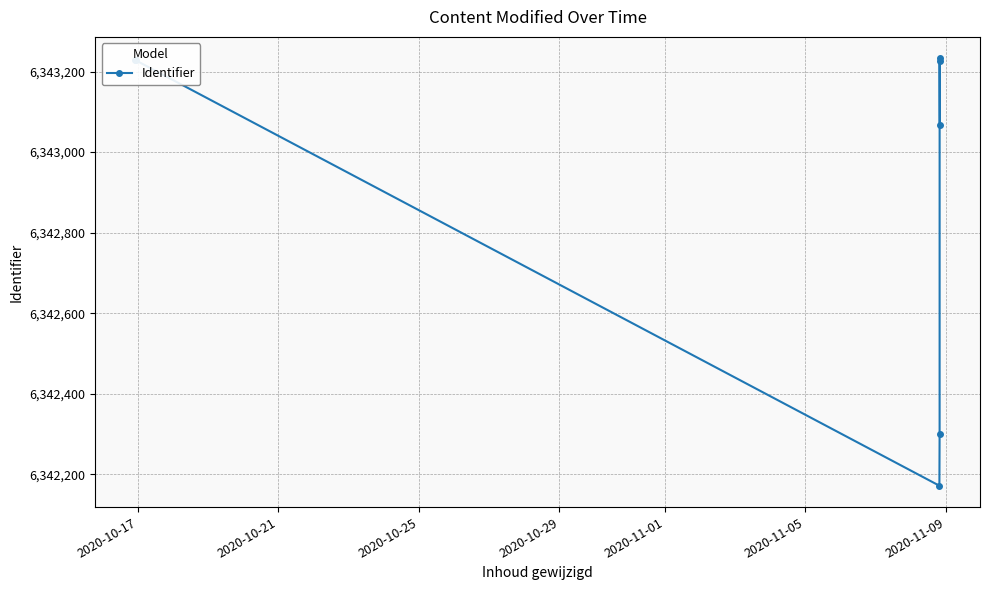

What is the value of the 6th point from the left?

6343225